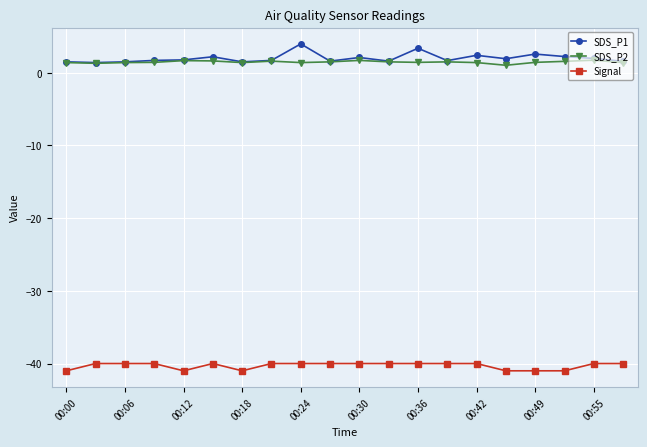

What is the value of the Signal point at the 5th from the left?

-41.0